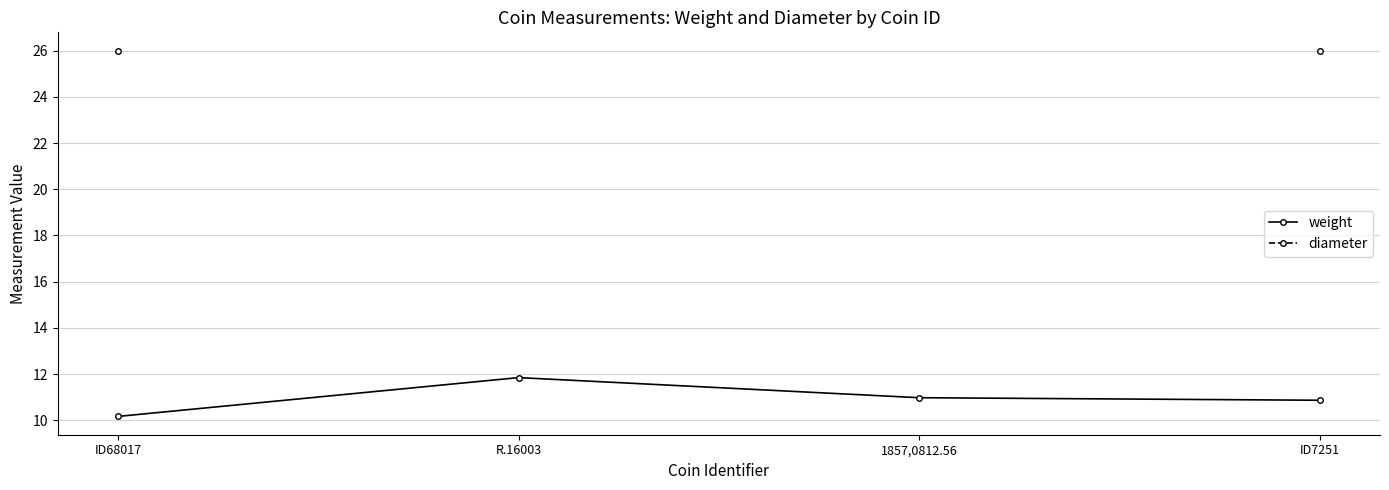

Read the diameter value at ID68017.

26.0